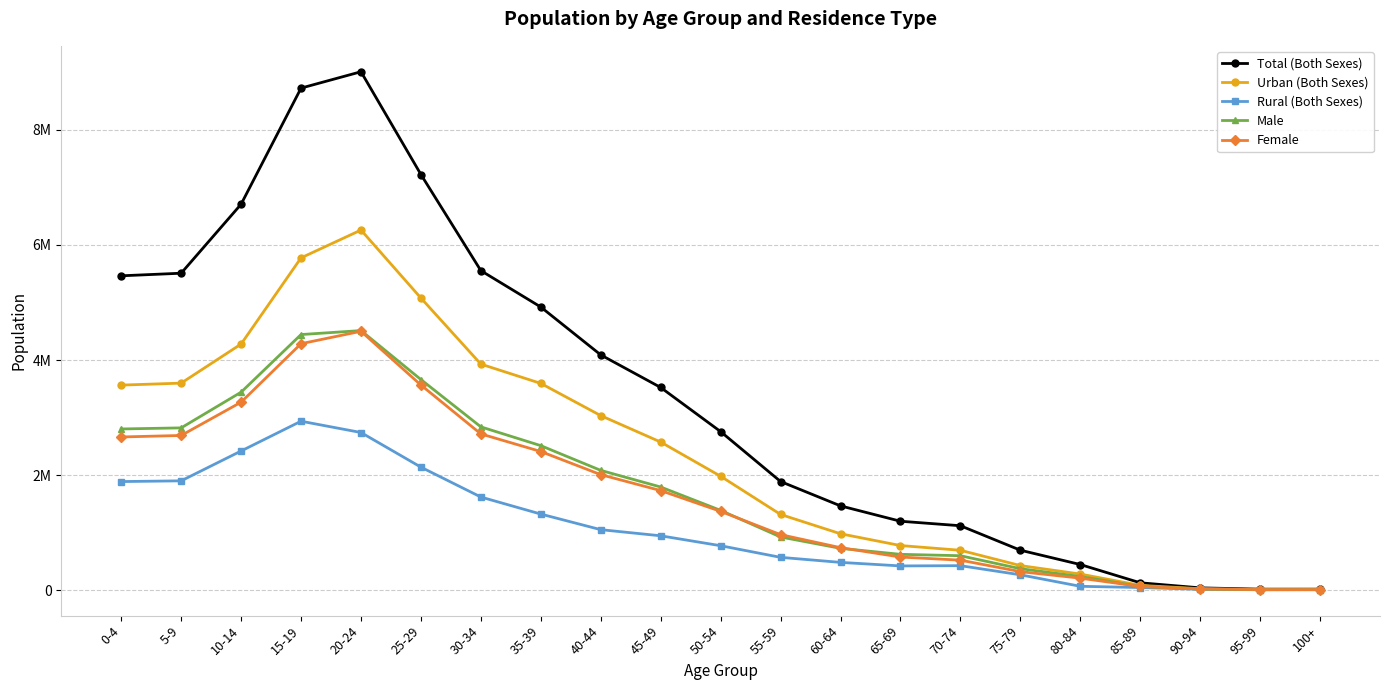

What are all the series names shown in the legend?

Total (Both Sexes), Urban (Both Sexes), Rural (Both Sexes), Male, Female